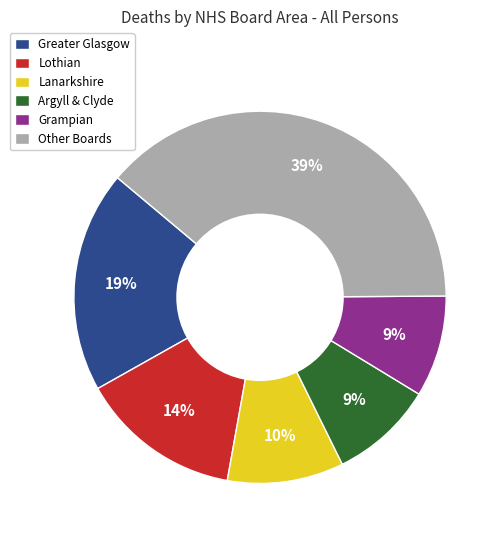

True or false: Lothian accounts for 14% of the total.

True